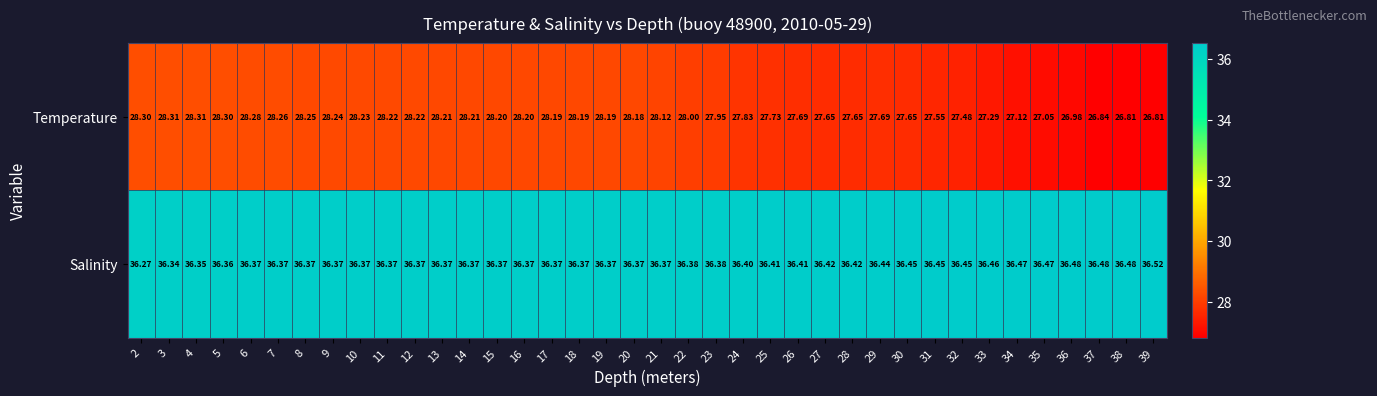

What is the difference between the highest and lowest values at 20?

8.2